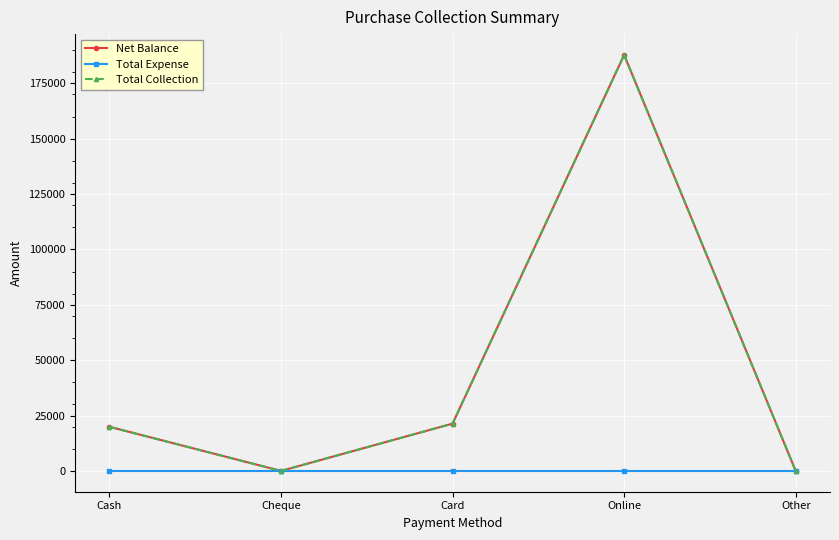

Is this an area chart (filled region under the line)?

No